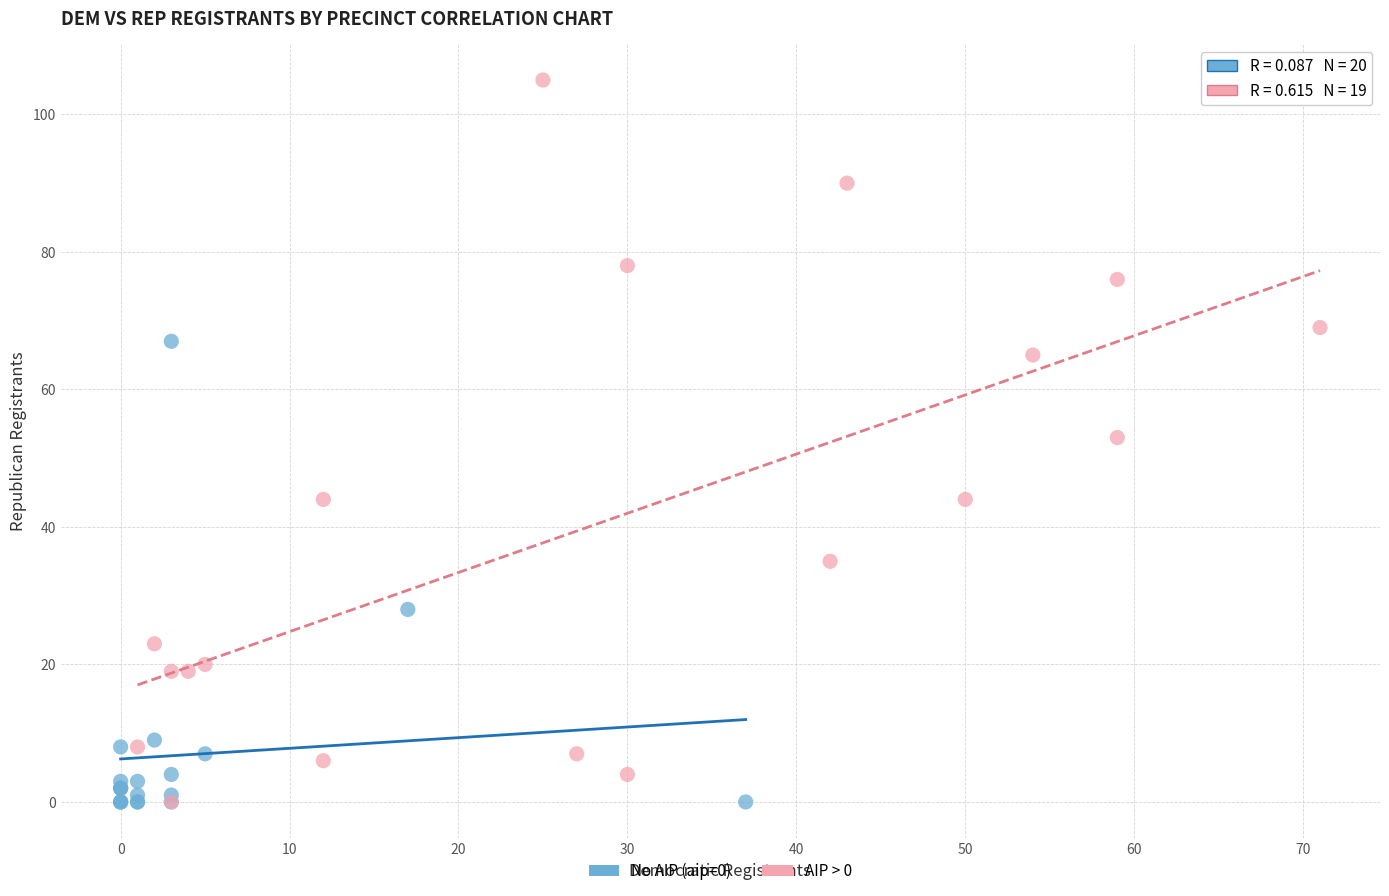

Which series has the widest spread of Y values?

AIP > 0